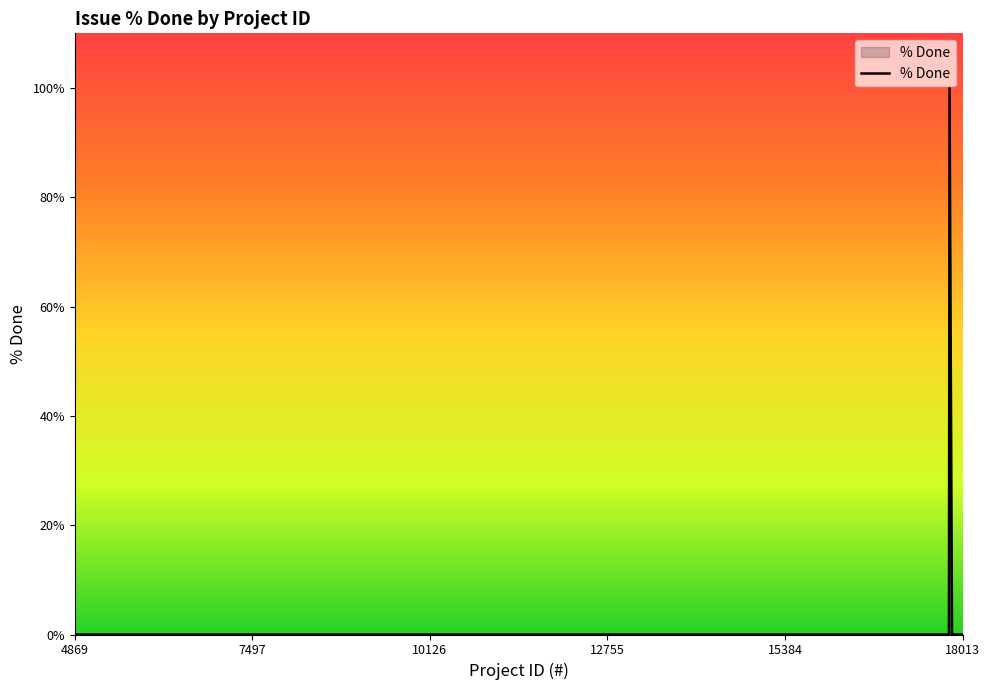

What is the difference between the maximum and minimum values?

100